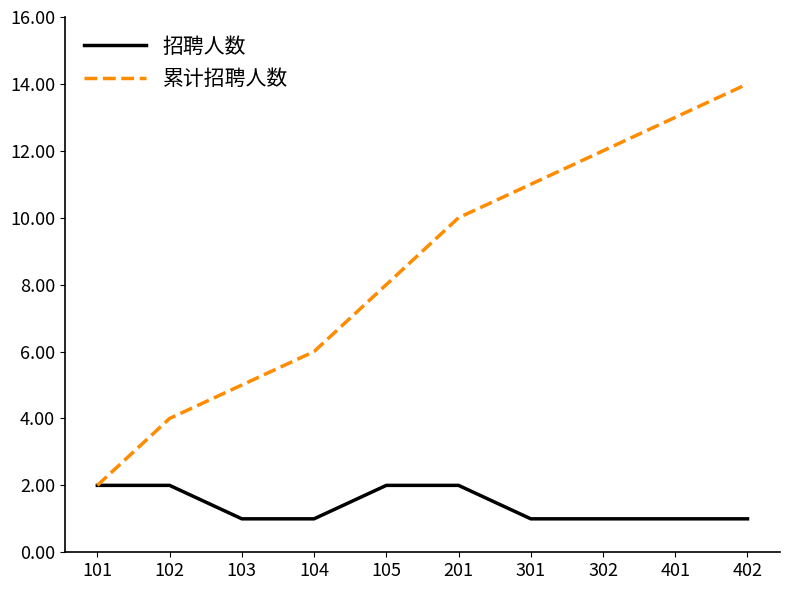

Which series changed the most between 201 and 401?

累计招聘人数